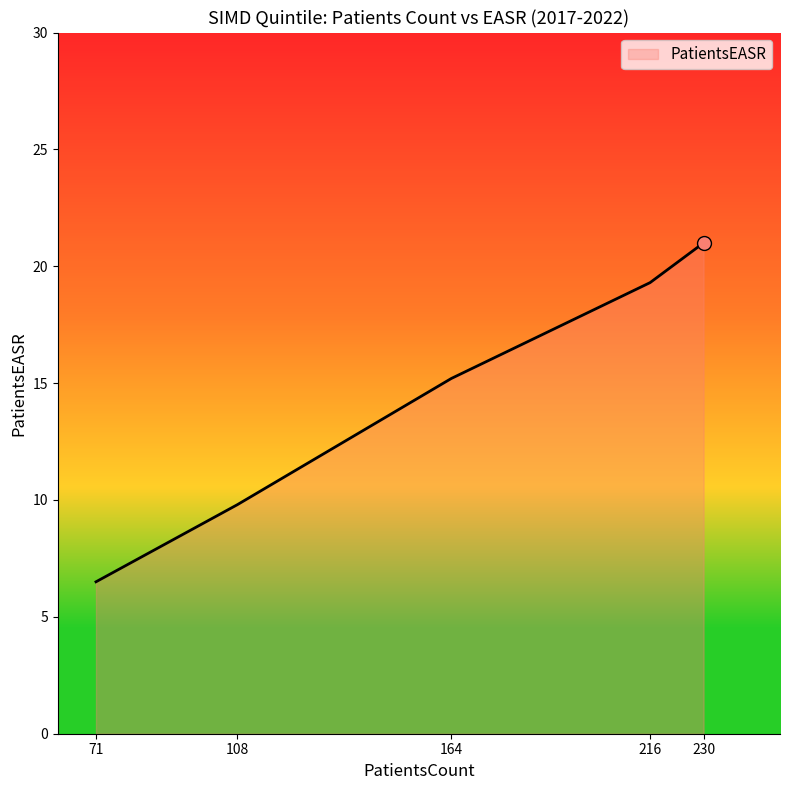

What is the sum of the values at 230 and 108?

30.8